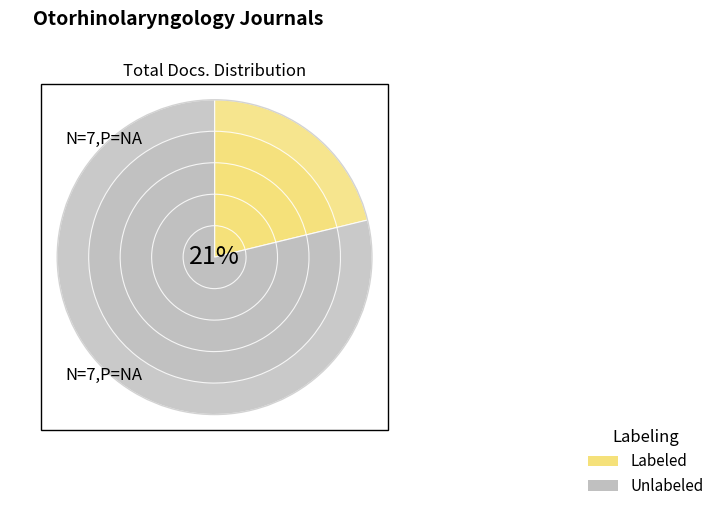

The Rank 7 slice represents 11% of the pie. True or false?

False